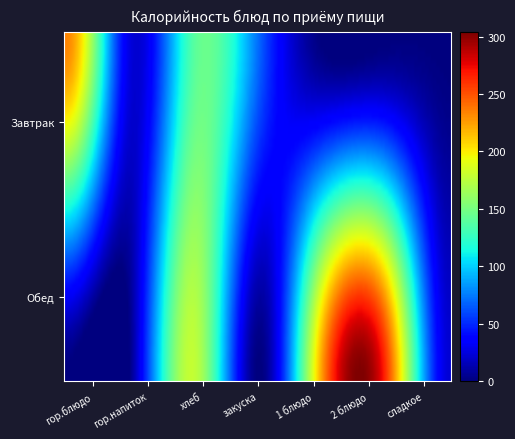

How many data points in Завтрак are above 27?

3